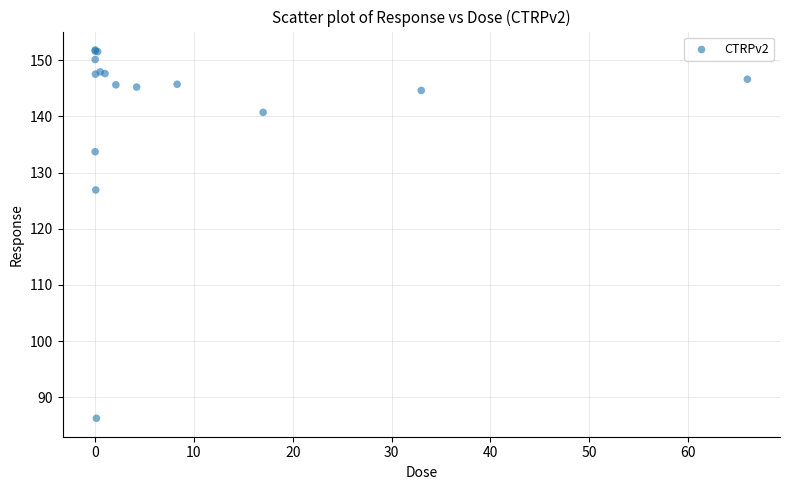

What Y value in the scatter plot is closest to 119?

126.9